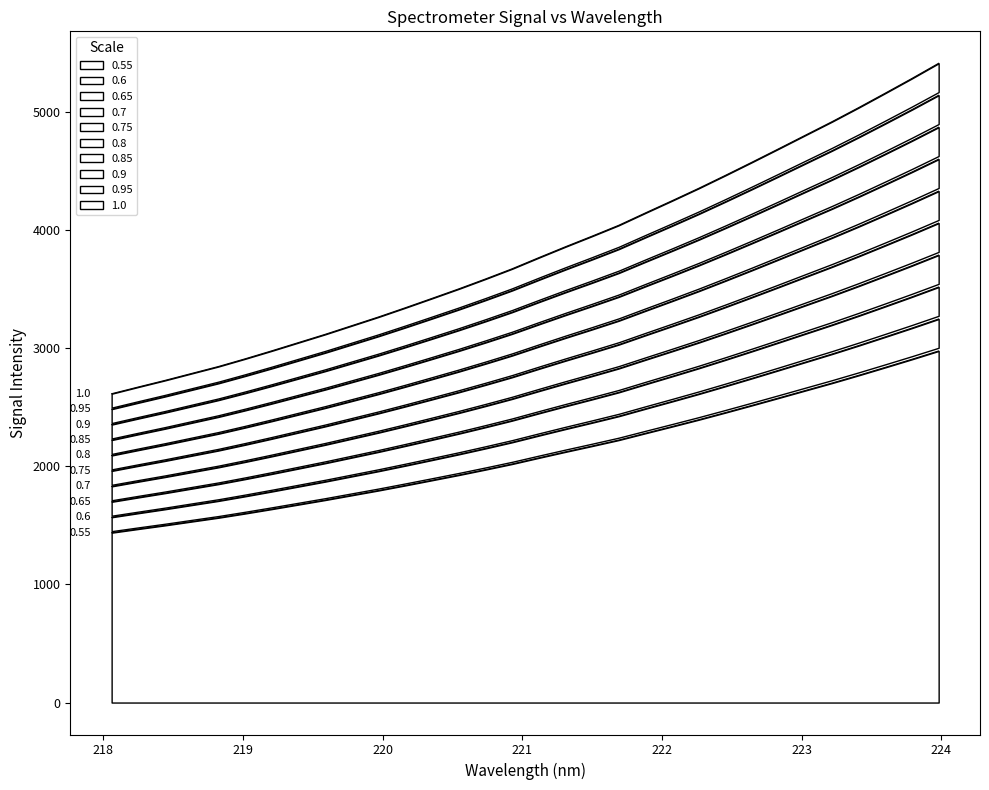

True or false: y and x cross at least once.

False